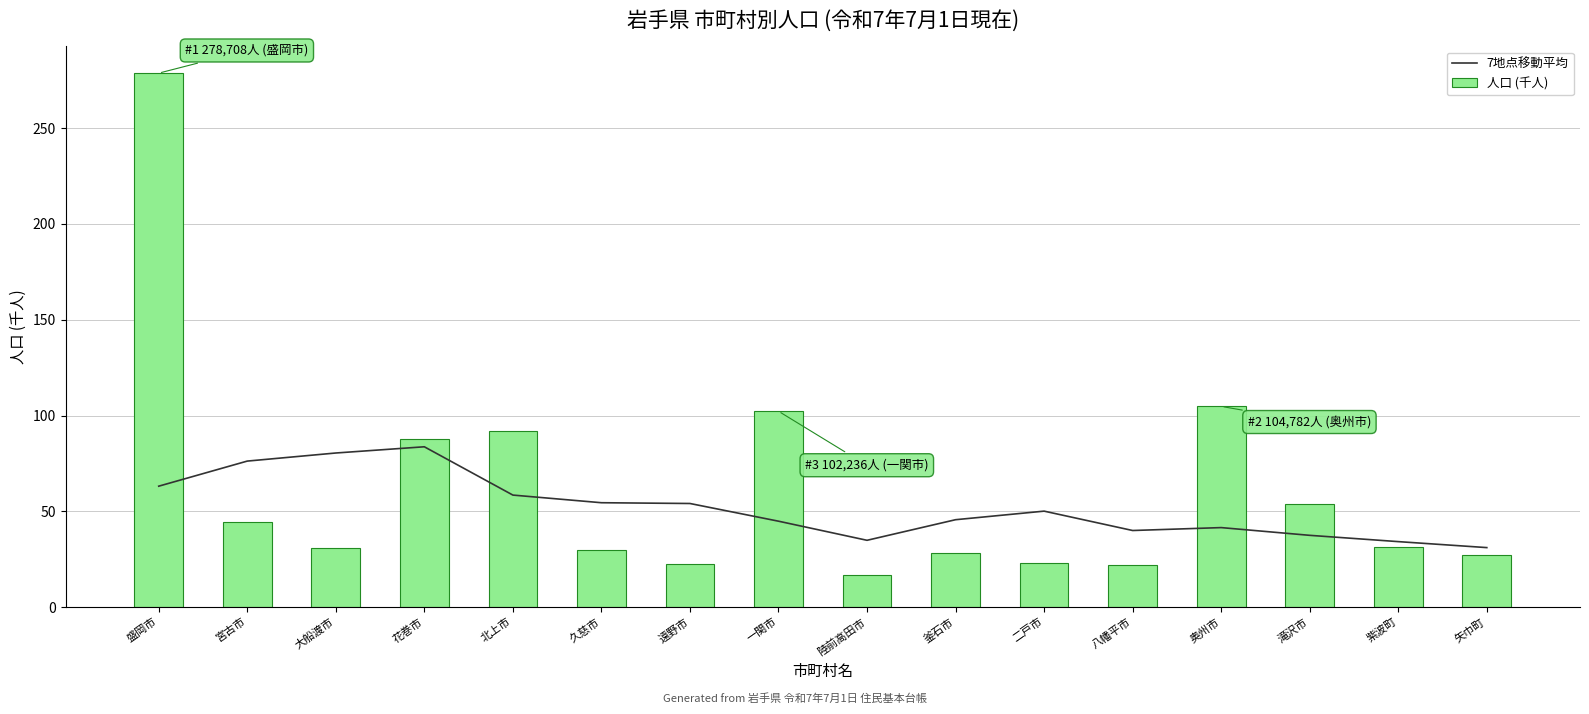

What position from the left is 大船渡市?

3